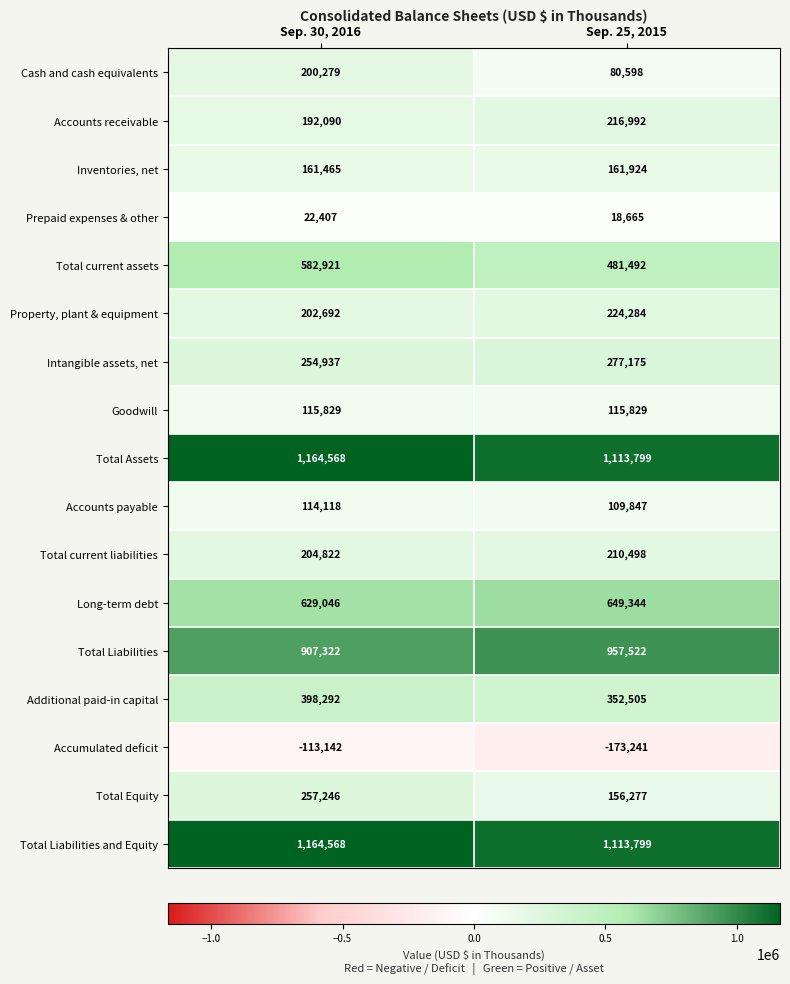

What is the difference between the maximum and minimum values in the Additional paid-in capital series?

45787